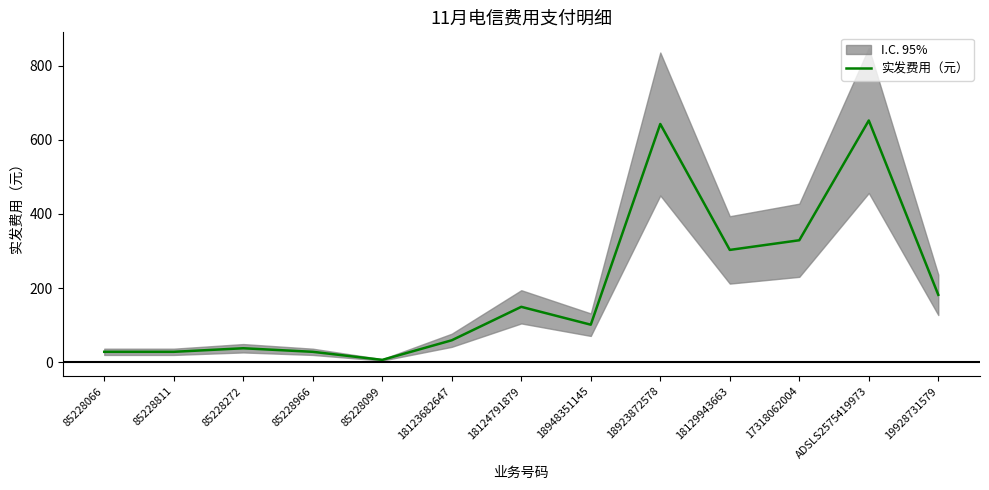

What is the sum of the values at 18123682647 and 18948351145?

160.4